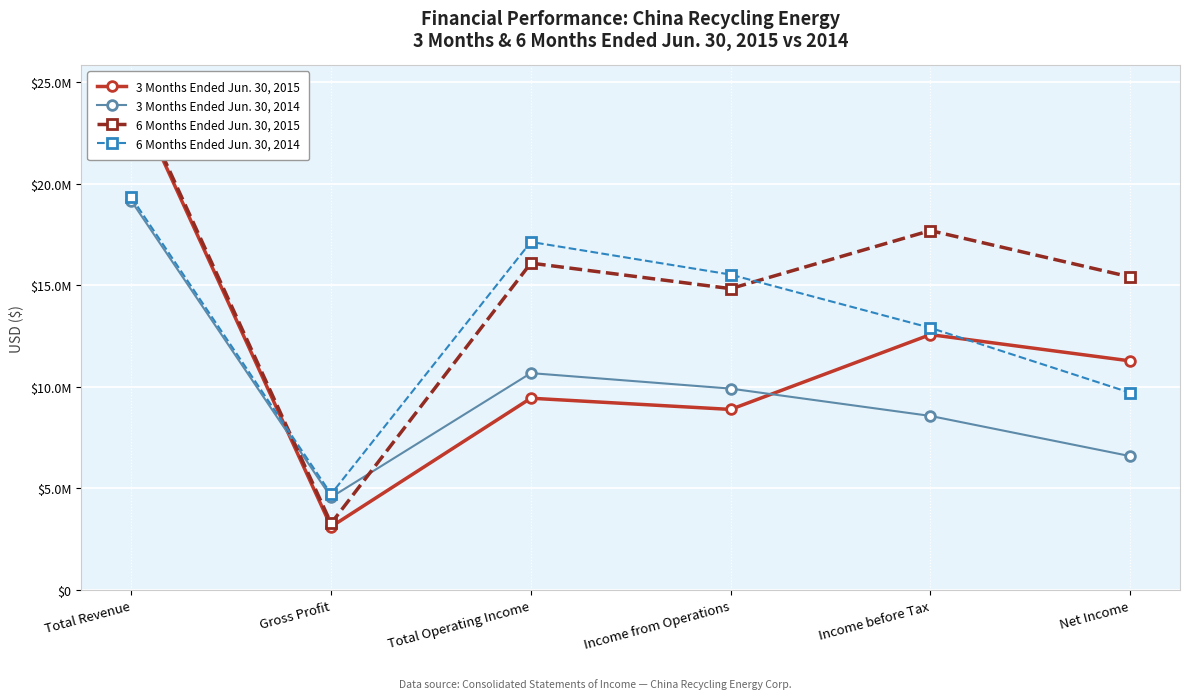

What position from the right is Gross Profit?

5